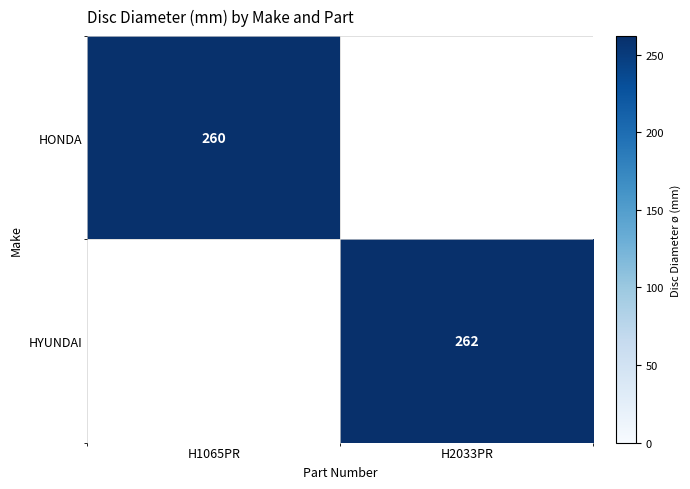

True or false: HONDA has a value of 260 at H1065PR.

True